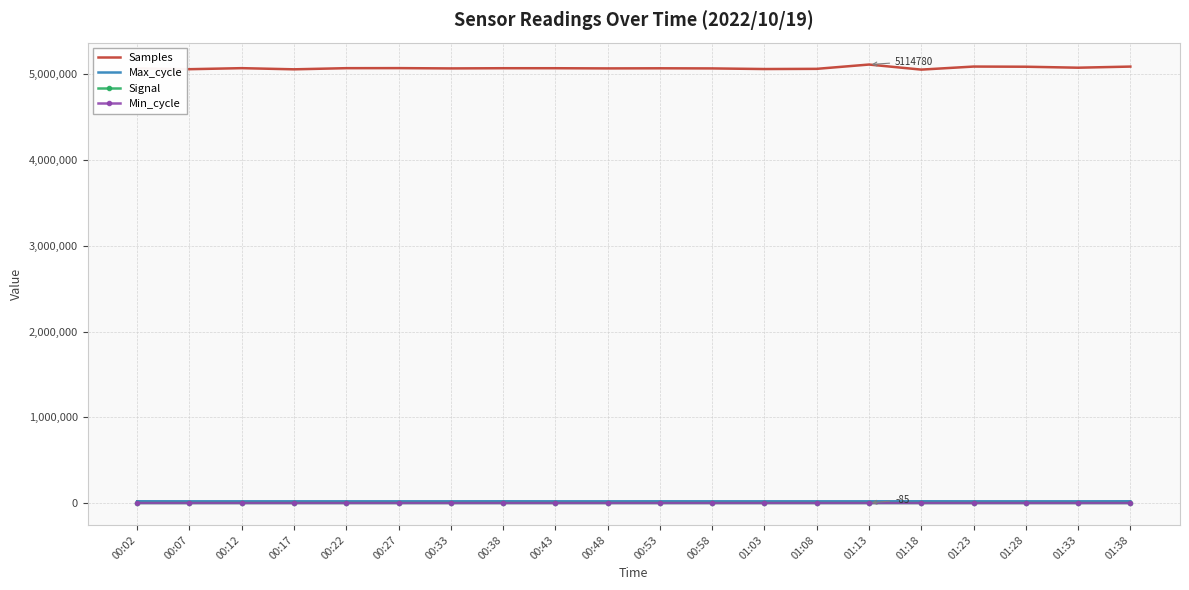

What is the spread (max minus min) of values at 00:27?

5073090